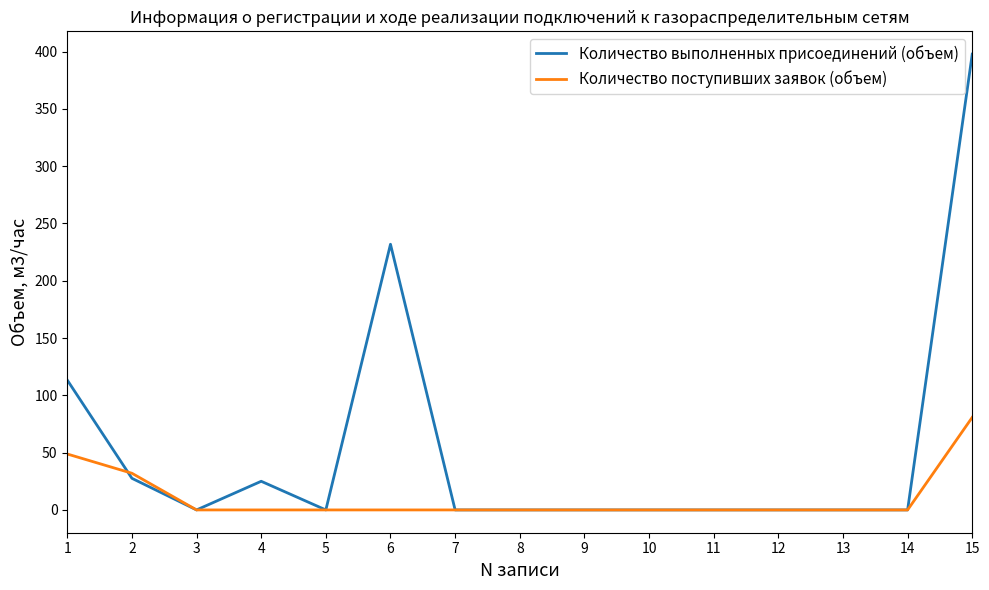

What is the difference between the maximum and second lowest values in the Количество выполненных присоединений (объем) series?

397.7